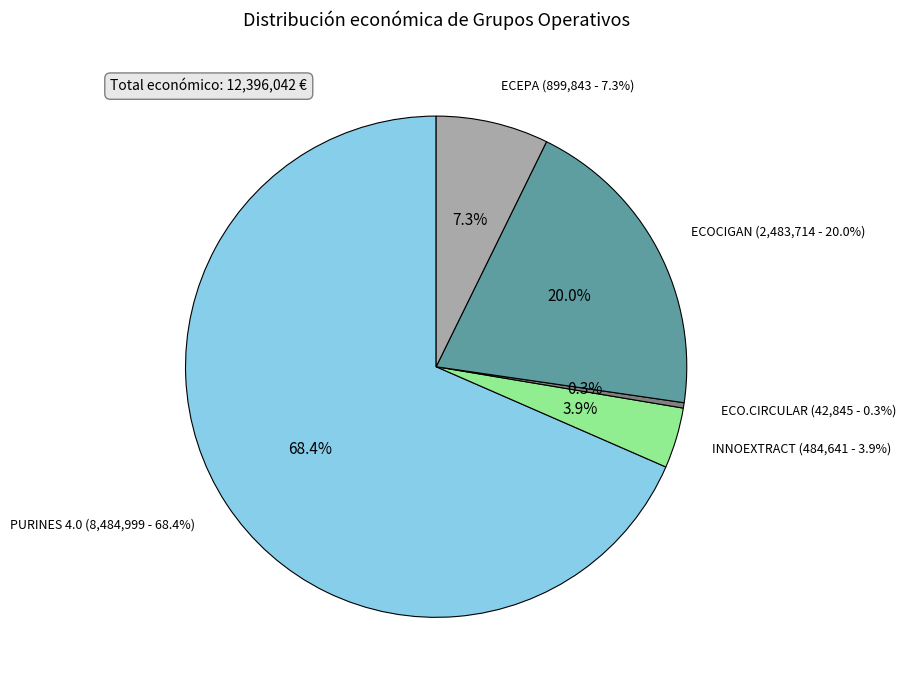

Is there a majority slice in this chart?

Yes